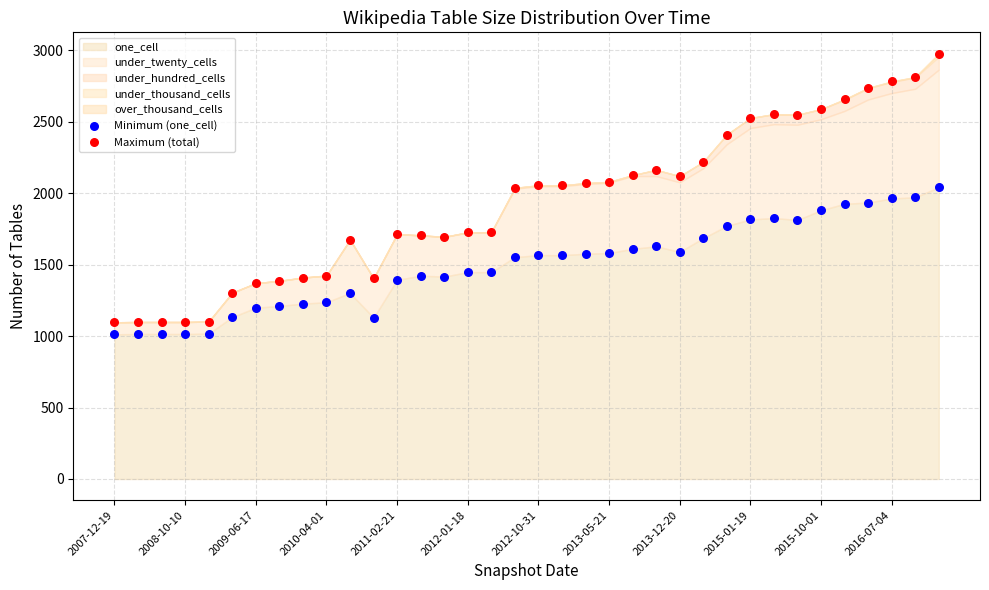

Which series has the widest spread of Y values?

Maximum (total)